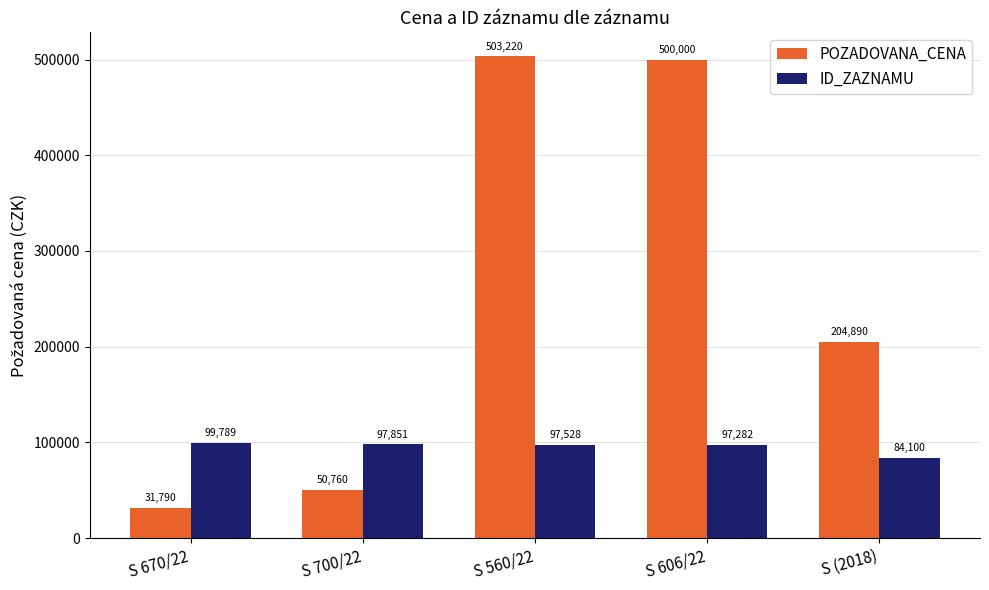

What is the difference between the ID_ZAZNAMU values at S 606/22 and S 670/22?

2507